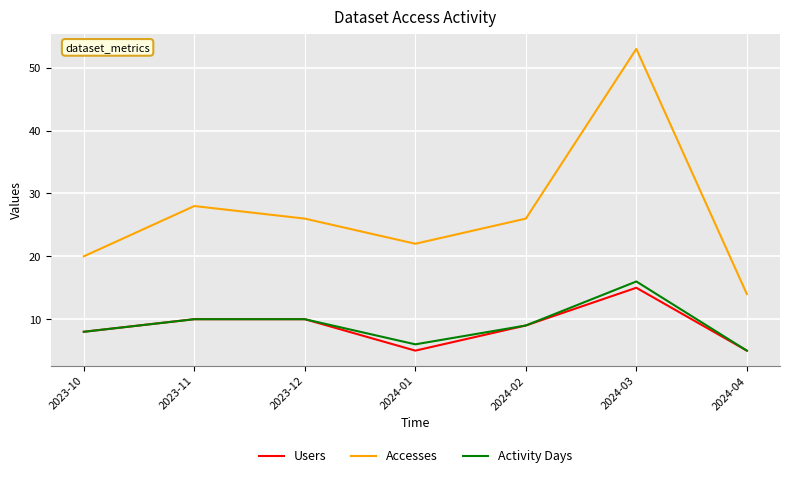

What position from the right is 2024-01?

4